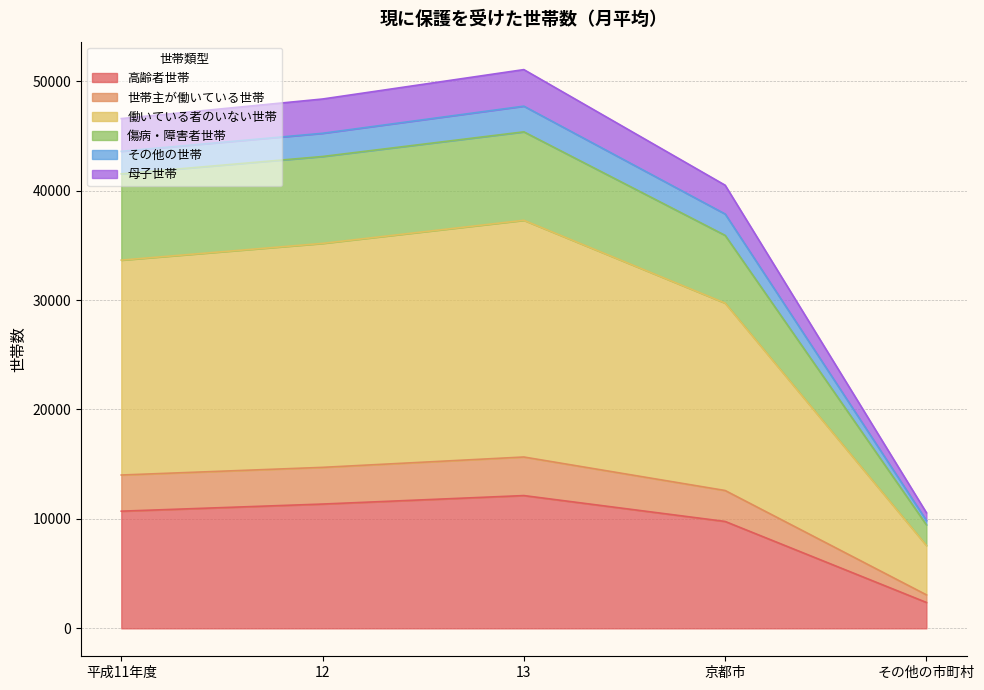

What is the minimum value for 高齢者世帯?

2365